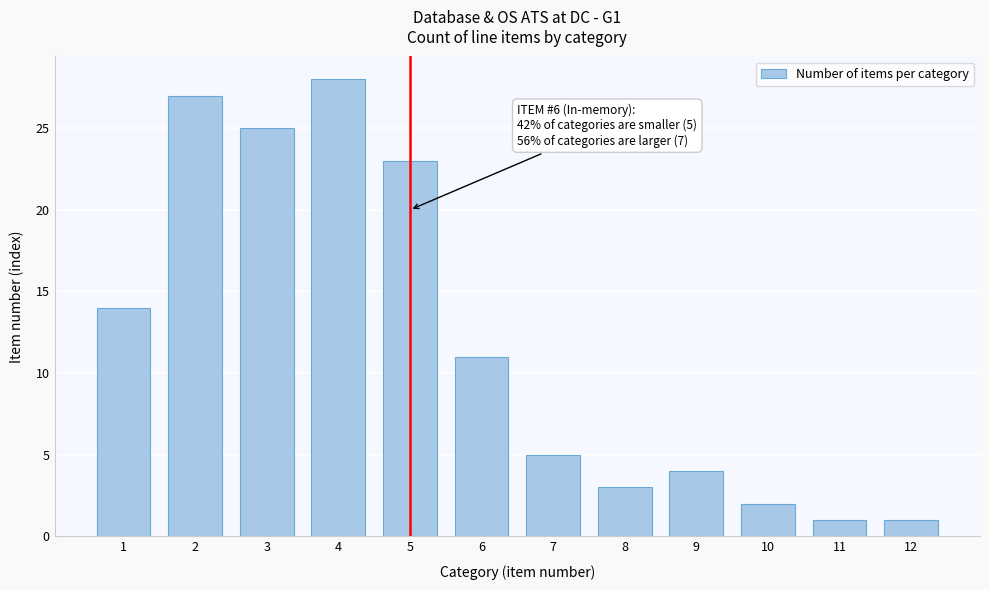

Reading right to left, transcribe all the data shown in this chart.

1	1	2	4	3	5	11	23	28	25	27	14